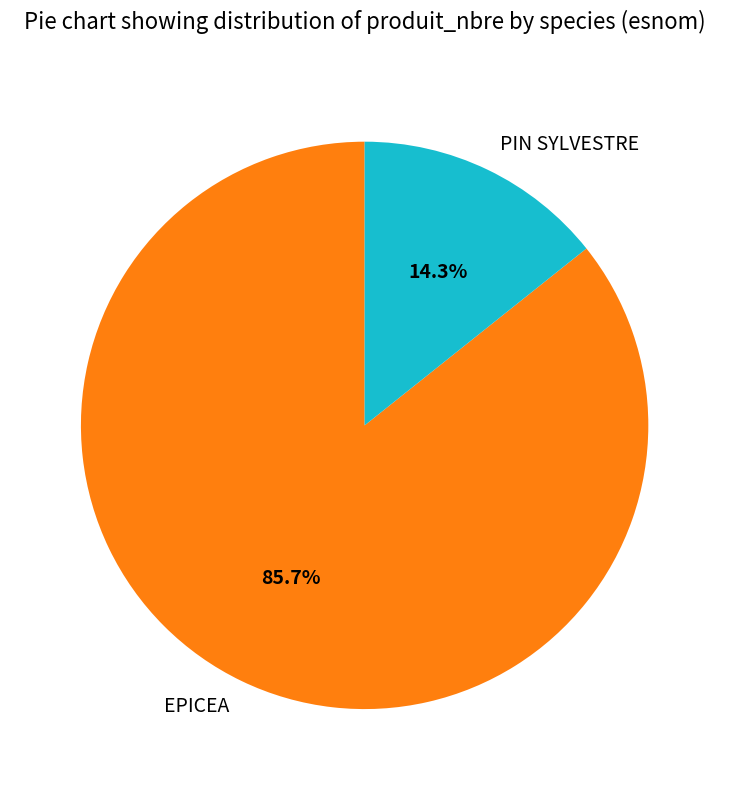

To the nearest percent, what percentage of the pie is EPICEA?

86%